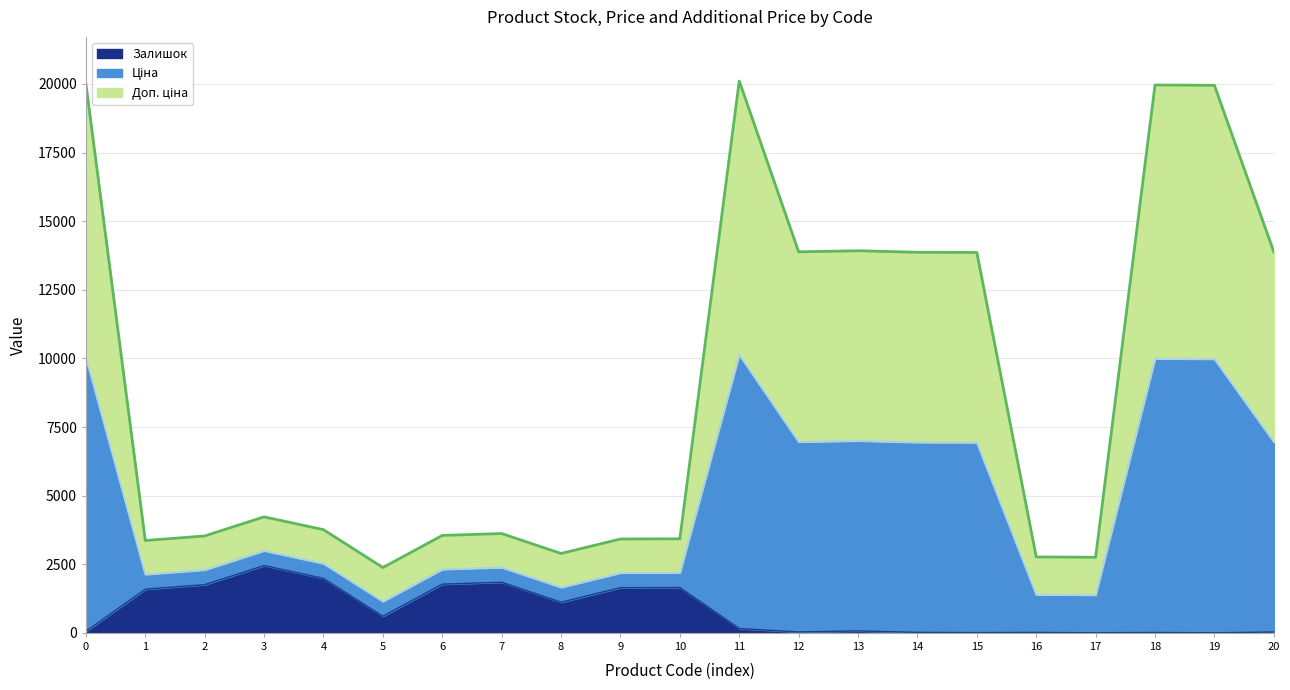

What is the difference between the second highest and second lowest values in the Ціна (line) series?

8654.5